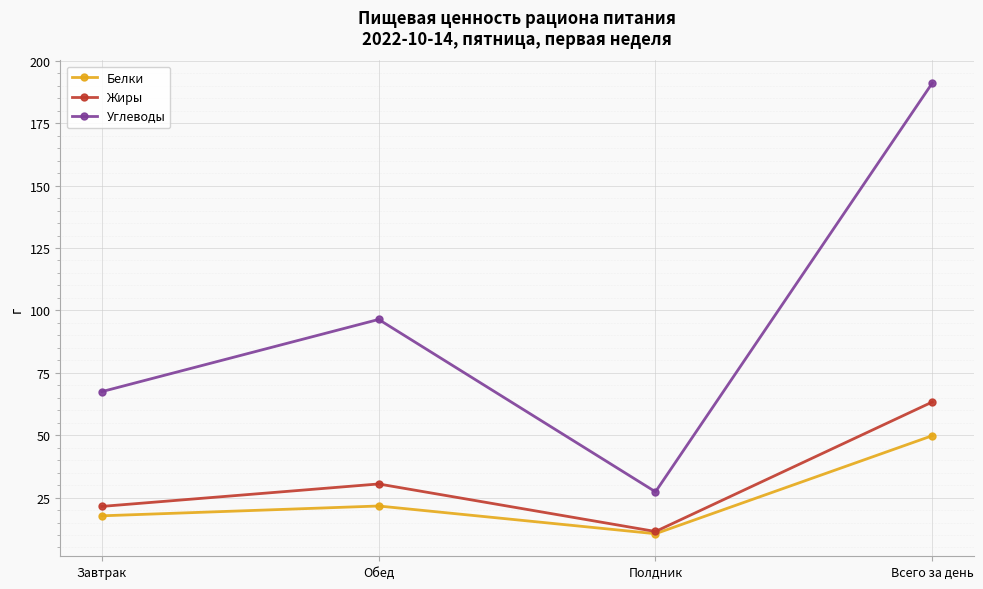

How many distinct data groups are displayed?

3